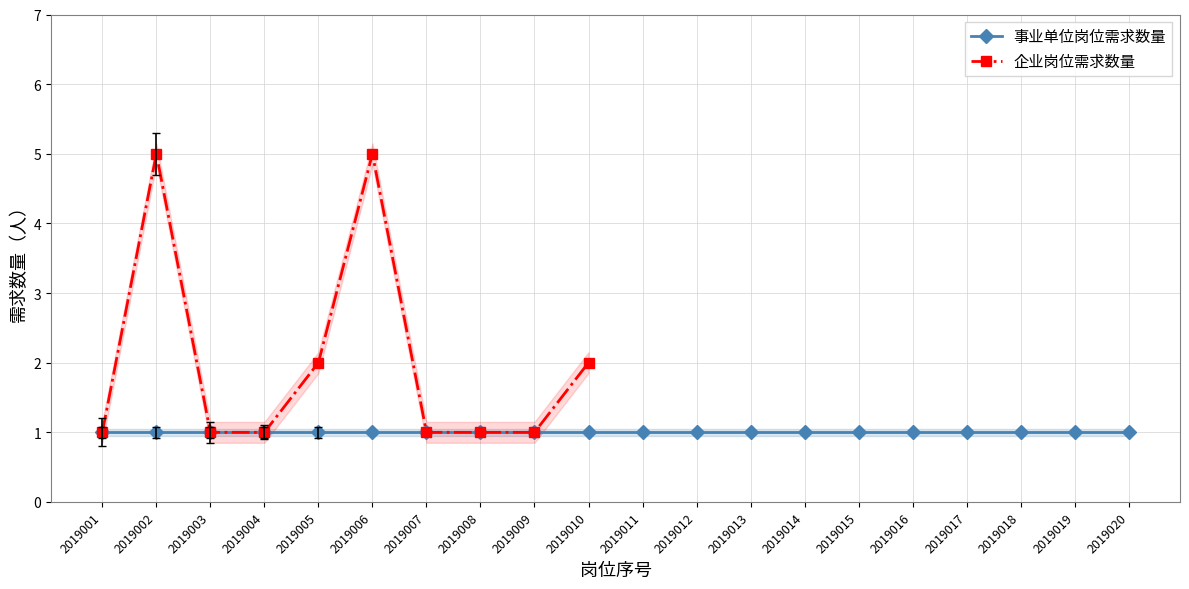

The 企业岗位需求数量 series shows 2 at 2019005. True or false?

True